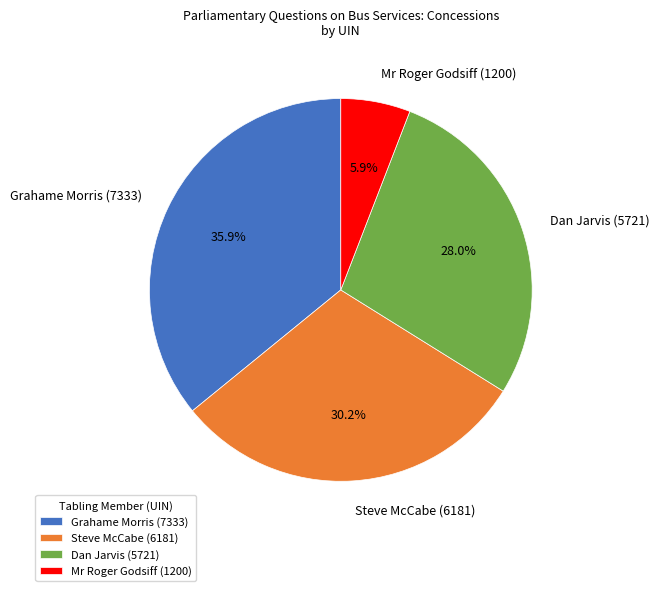

Does Mr Roger Godsiff (1200) represent more than half of the total?

No